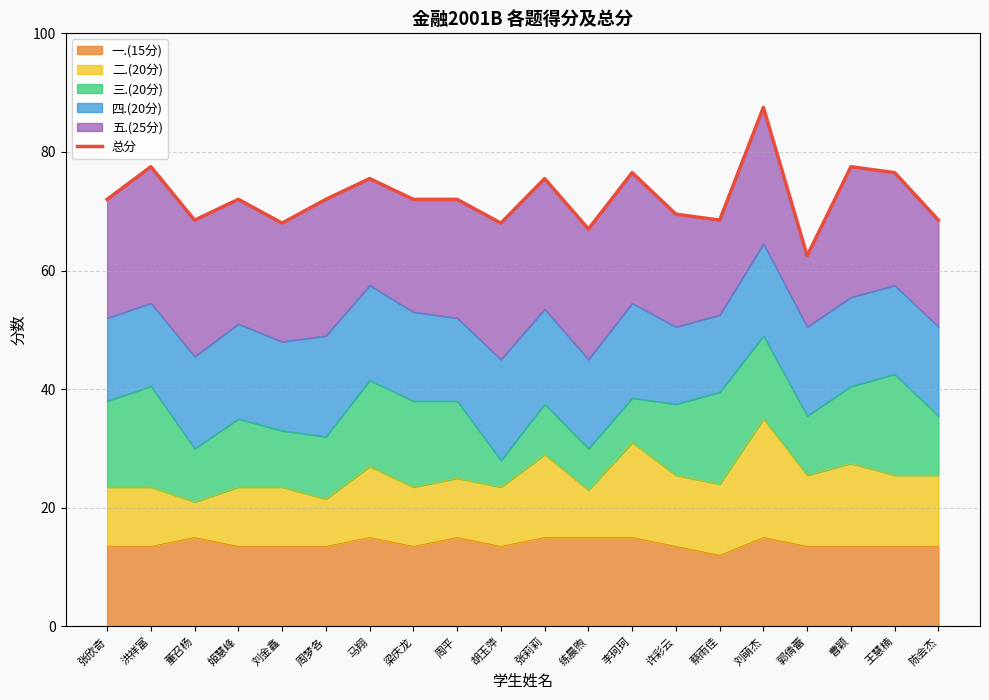

Count the number of values greater than 72.

7